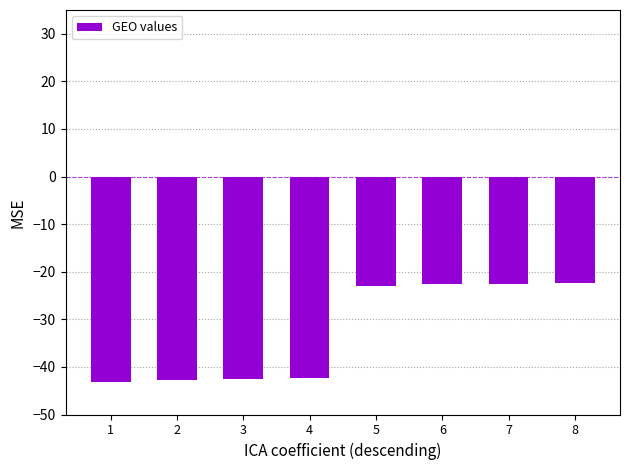

The value at 8 is -22.3. True or false?

True